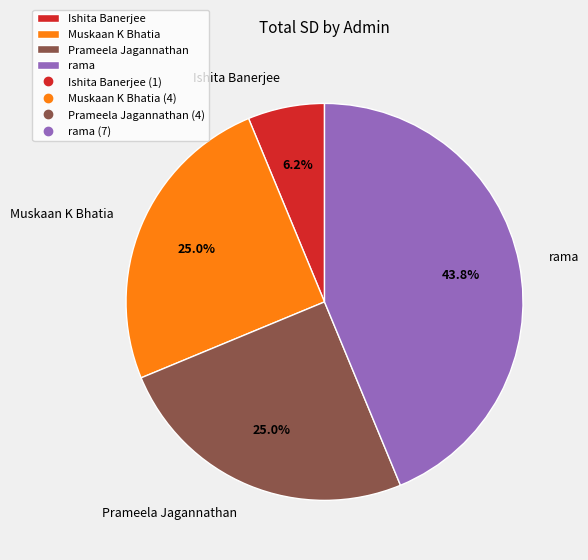

What percentage do Ishita Banerjee and rama together represent?

50.0%